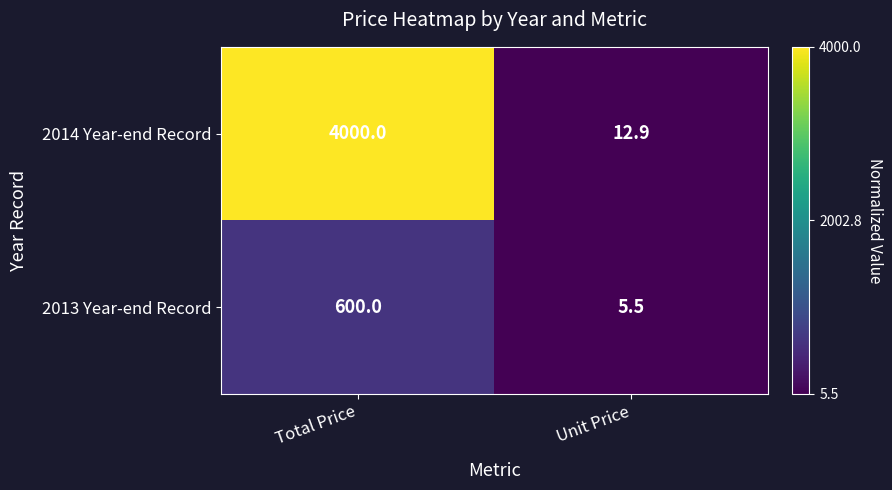

The 2013 Year-end Record series shows 7.9 at Unit Price. True or false?

False